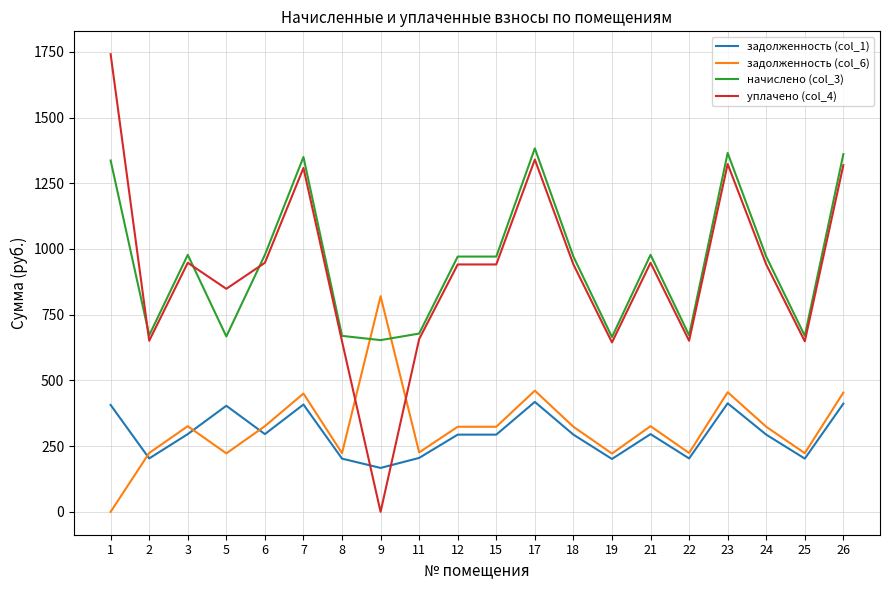

Which series has the largest range (max minus min)?

уплачено (col_4)